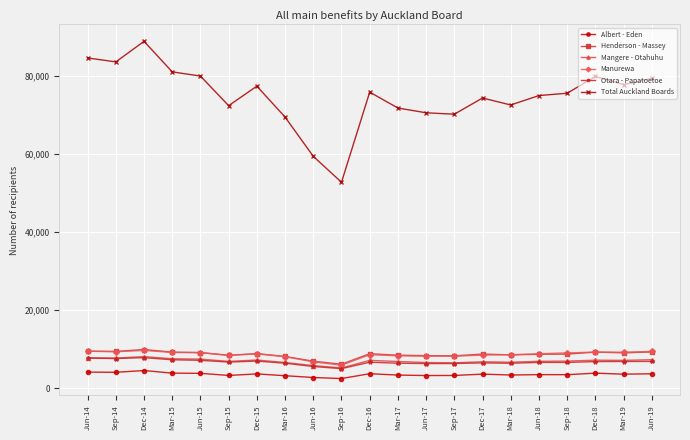

The Henderson - Massey series shows 9239 at Dec-18. True or false?

True